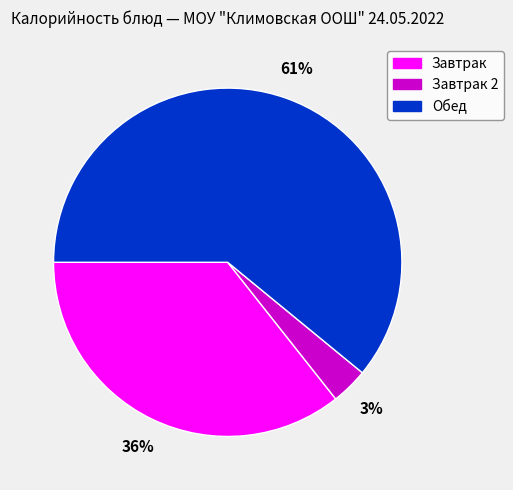

To the nearest percent, what is the difference between the largest and smallest slice percentages?

58%